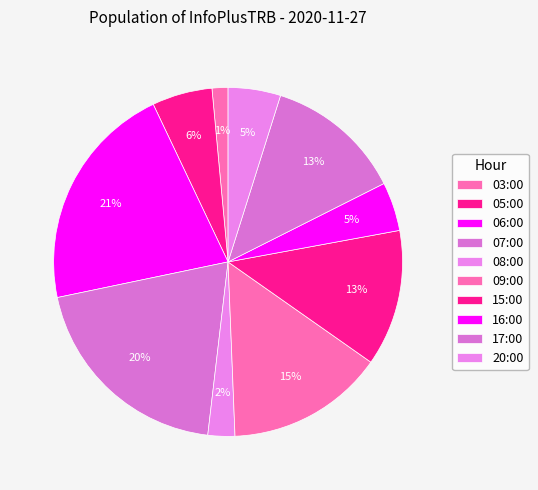

To the nearest percent, what percentage of the pie is 08:00?

2%